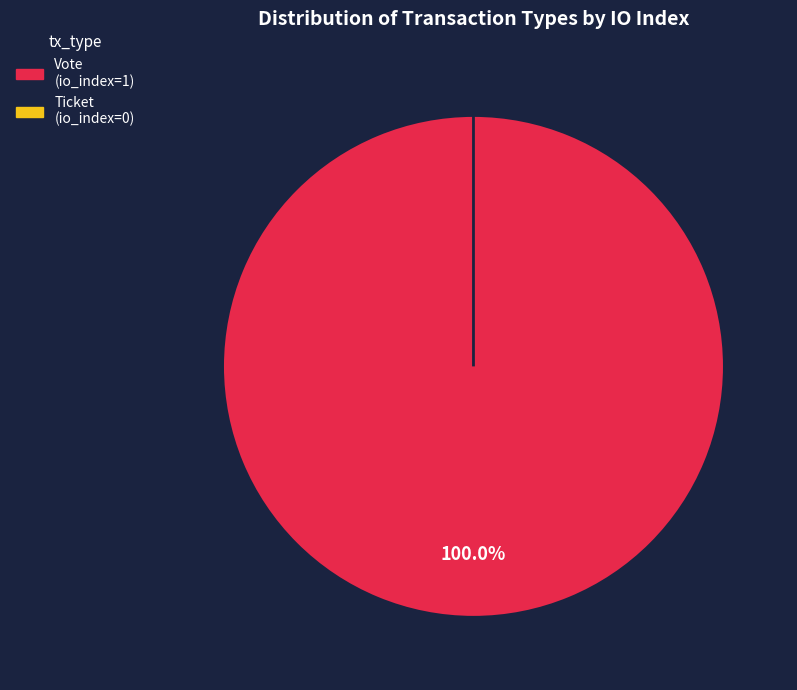

Is the sum of Ticket and Vote greater than half?

Yes